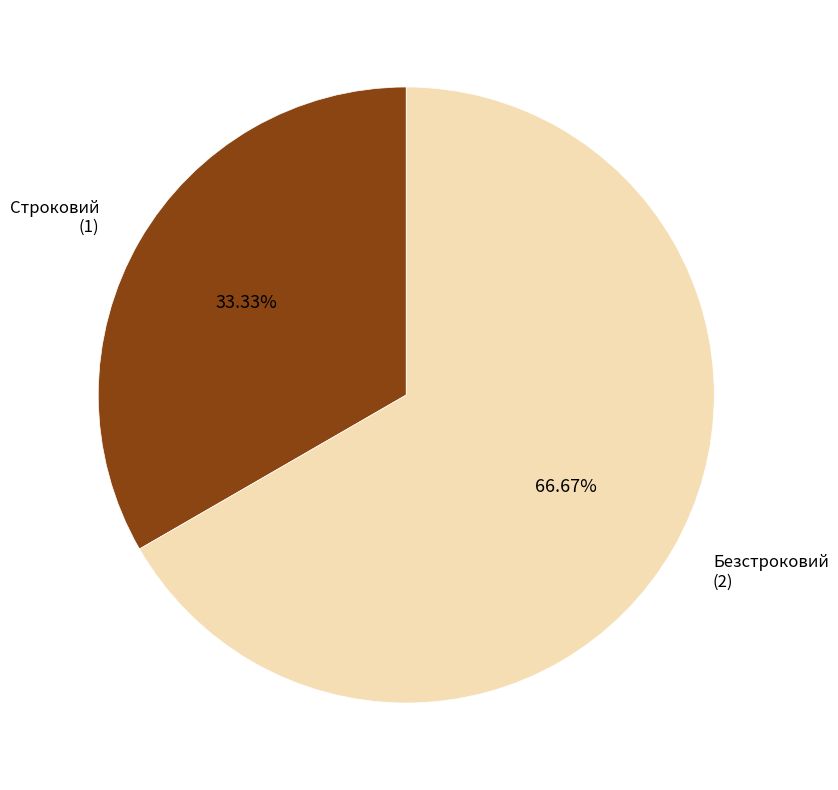

Which slice is the largest?

Безстроковий